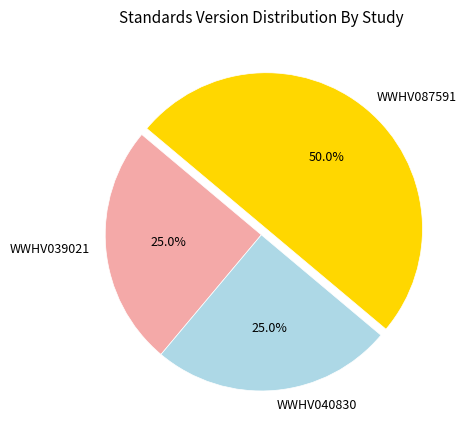

Do WWHV087591 and WWHV039021 together represent more than half of the pie?

Yes